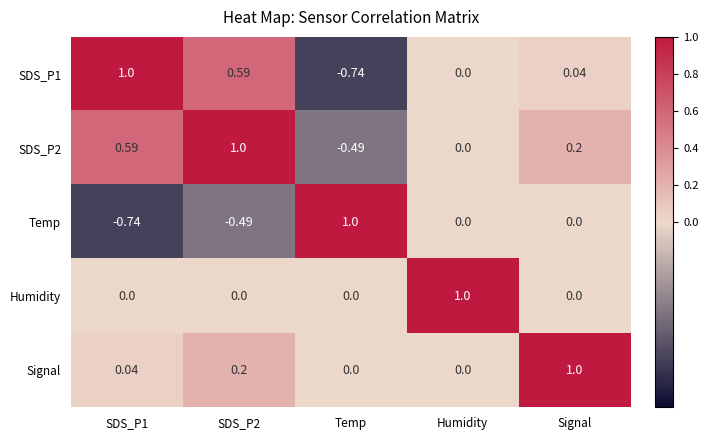

Is the value of Signal at Humidity greater than the value of SDS_P1 at Temp?

Yes